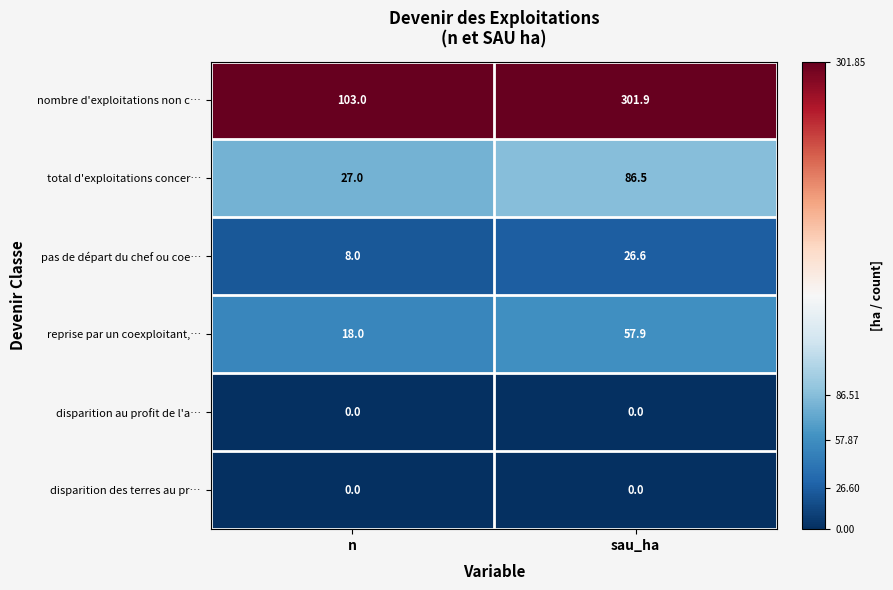

The disparition au profit de l'a… series shows 0.0 at n. True or false?

True